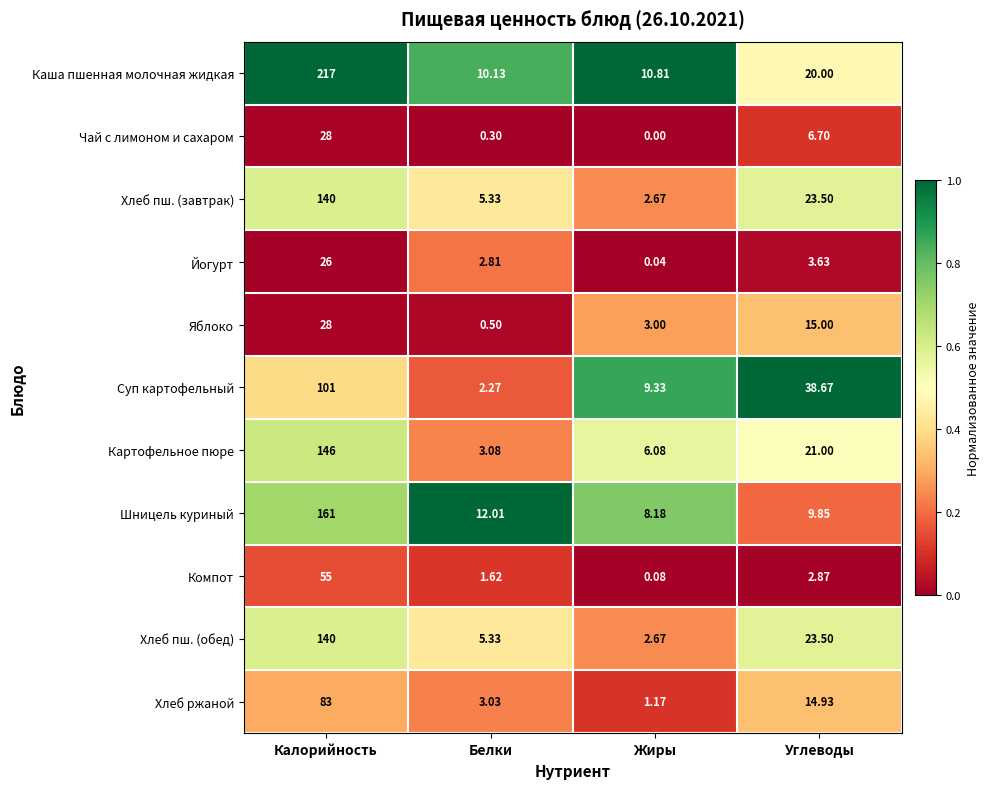

Between Белки and Жиры, which series saw the biggest shift?

Суп картофельный